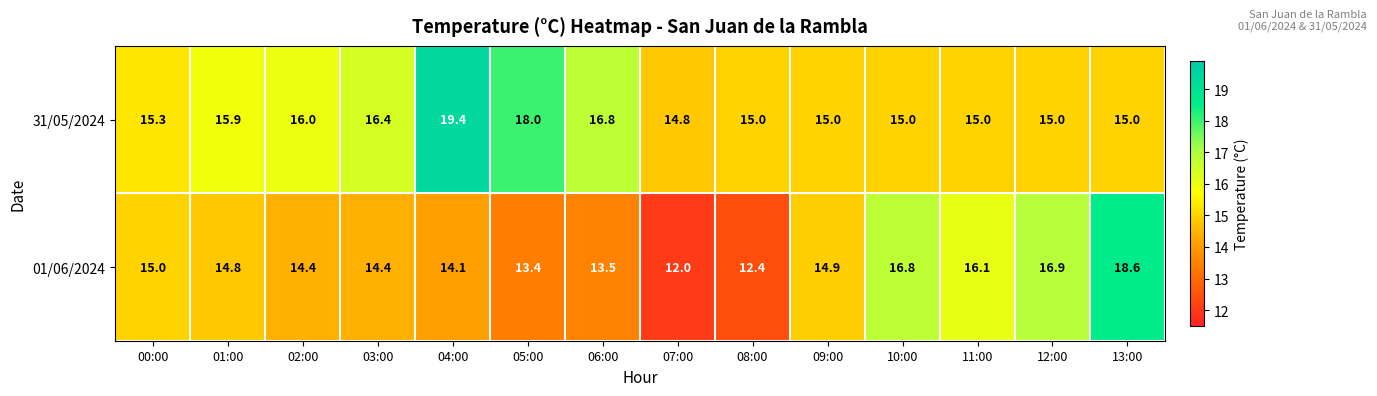

Which series has the largest total across all categories?

31/05/2024